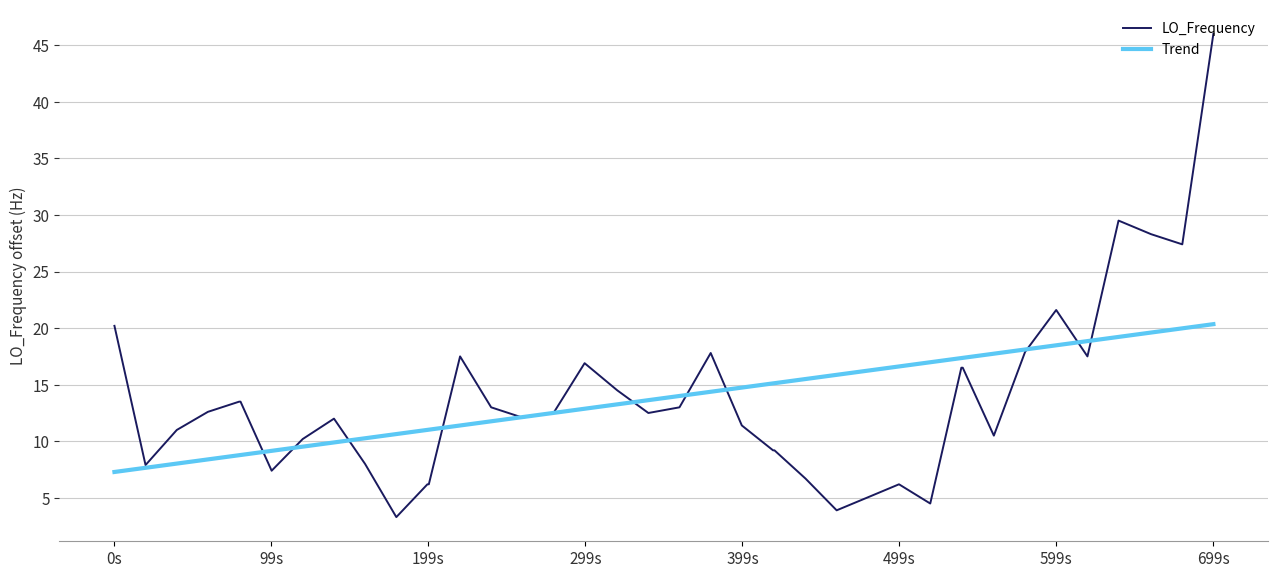

Rank the series by their maximum value, from lowest to highest.

Trend, LO_Frequency